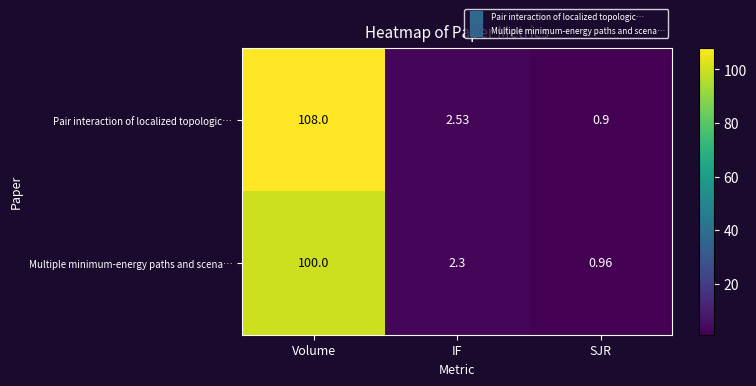

Which label corresponds to the largest value in the chart?

Volume